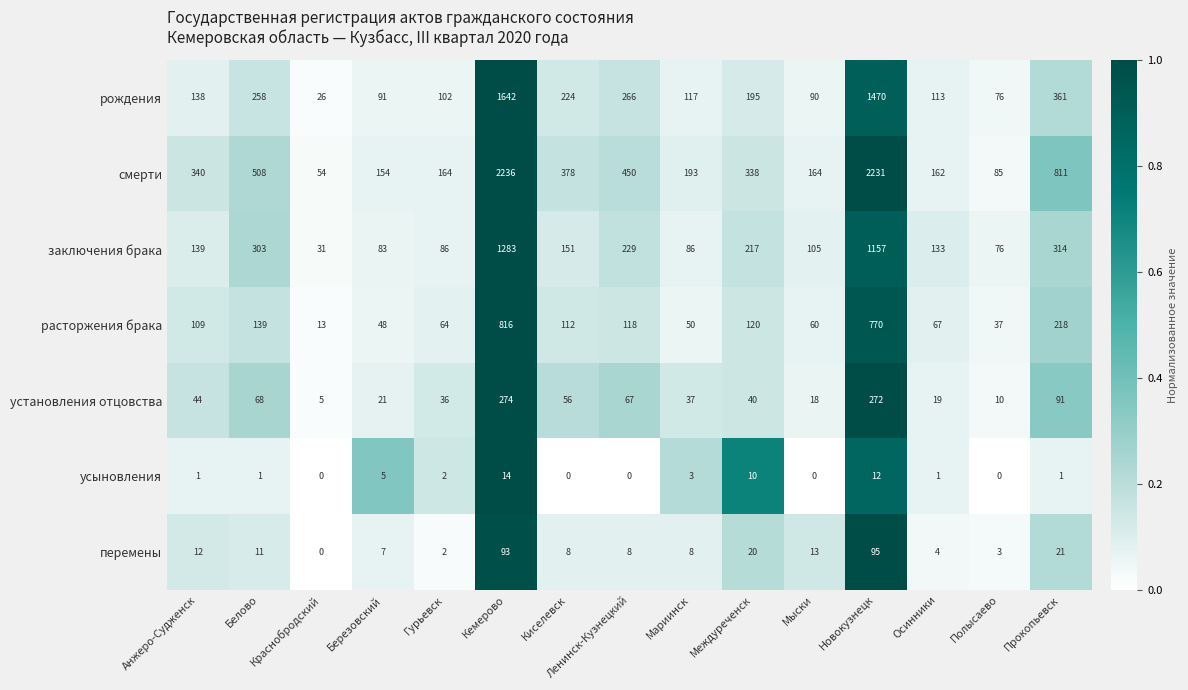

List the series in order of their peak value, lowest first.

усыновления, перемены, установления отцовства, расторжения брака, заключения брака, рождения, смерти